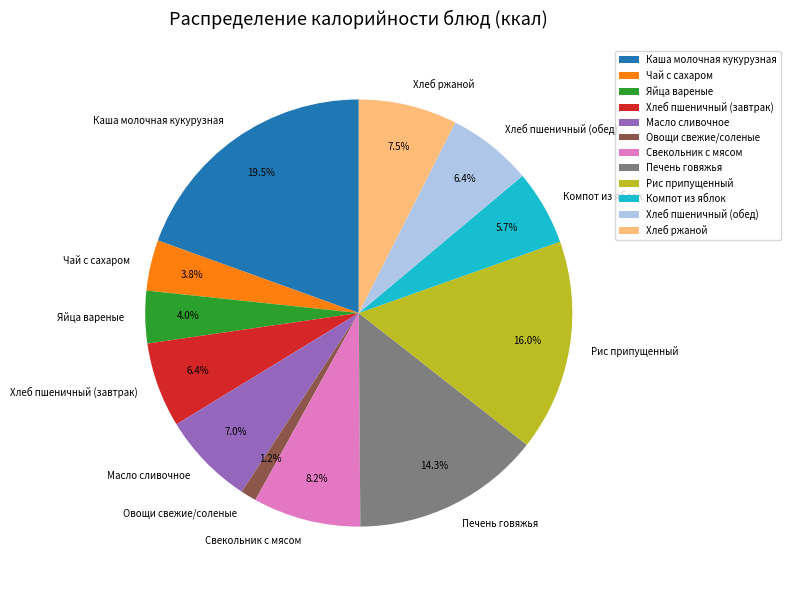

Does Масло сливочное represent more than half of the total?

No